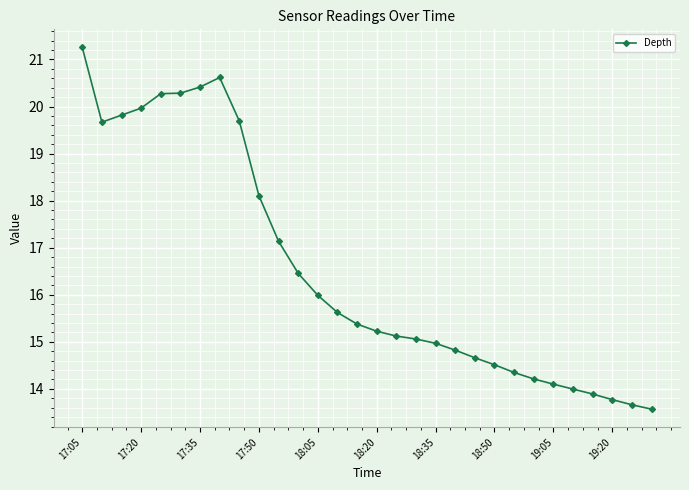

What is the difference between the maximum and second lowest values?

7.6